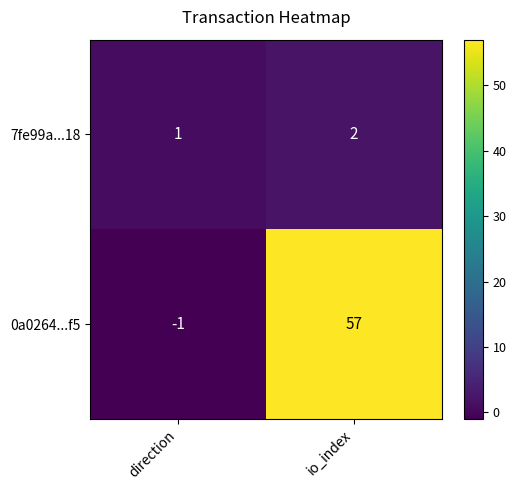

What is the minimum value shown in the chart?

-1